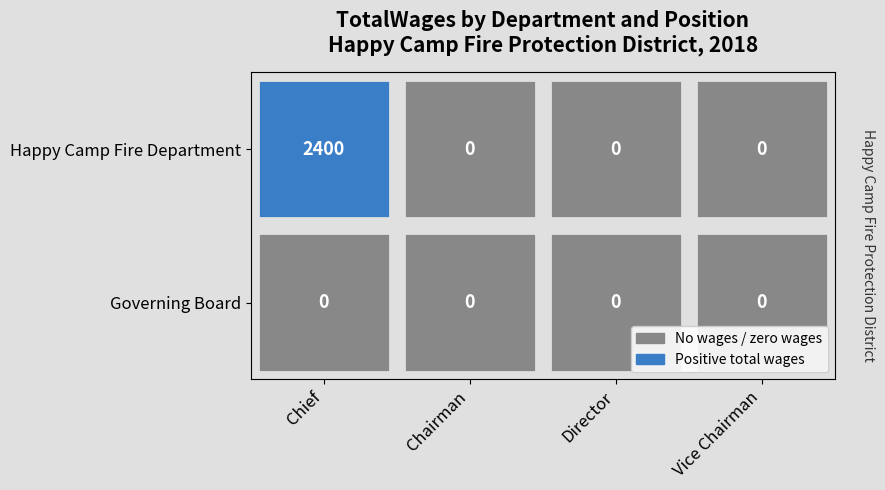

At 2, list the series in order from smallest to largest.

Happy Camp Fire Department, Governing Board